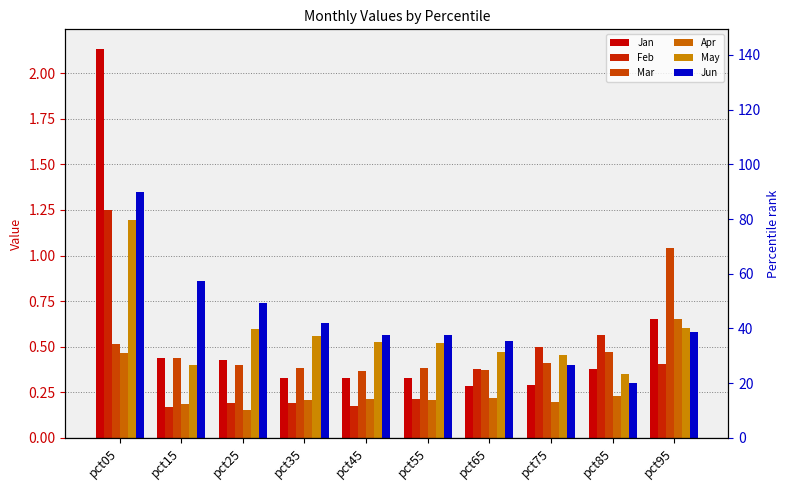

The value of Mar at pct65 is 0.2. True or false?

False